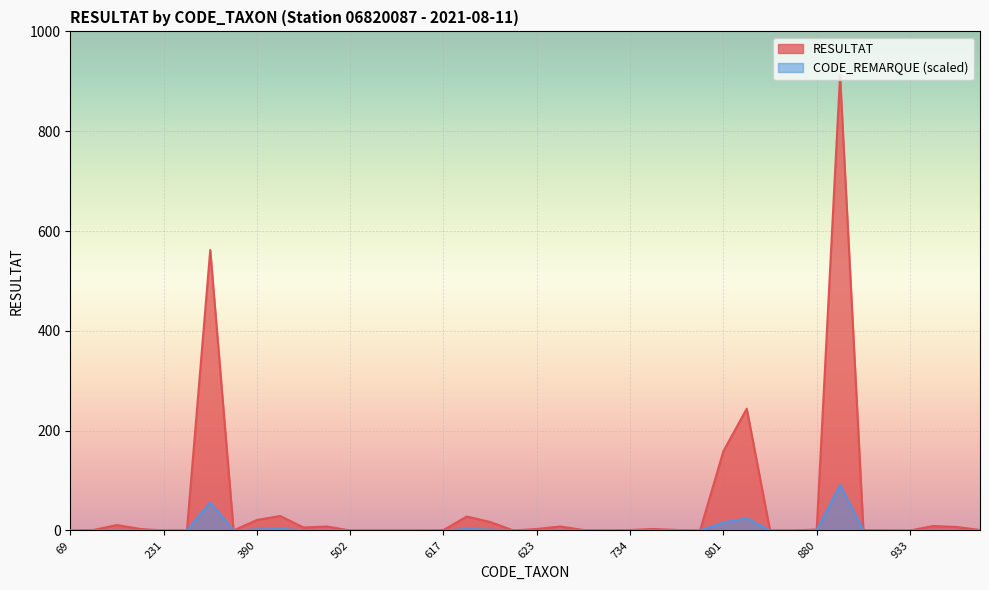

What is the value of the 2nd point from the left?

0.1